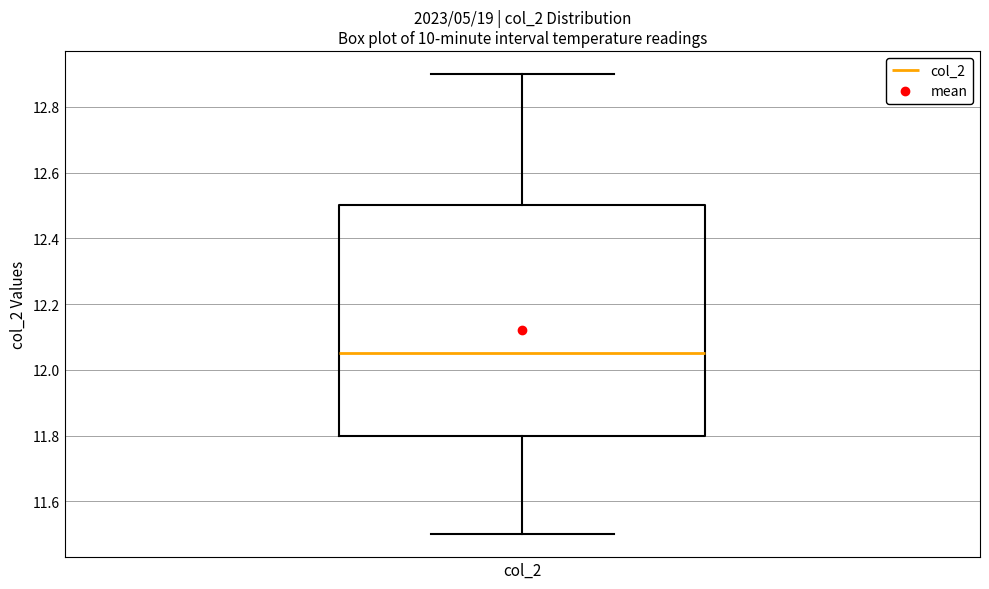

Transcribe this box plot: give where the median line is, the range the box spans, and where the two whiskers end, as read against the y-axis. The values are not printed on the chart, so give them approximately, as read against the axis.

median 12.06, box 11.80 to 12.50, whiskers 11.50 to 12.90